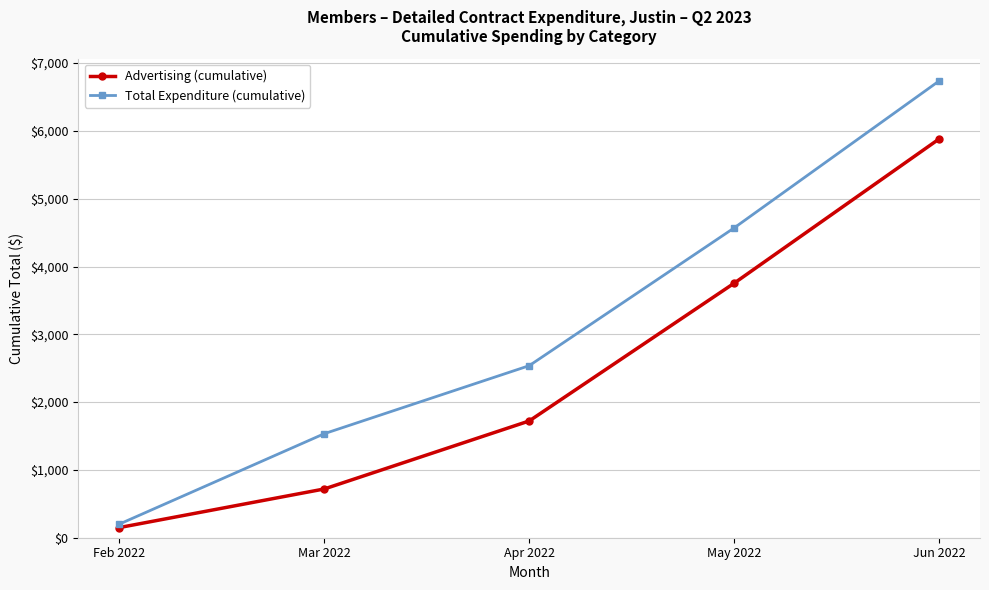

Rank the categories by Advertising (cumulative) value from lowest to highest.

Feb 2022, Mar 2022, Apr 2022, May 2022, Jun 2022